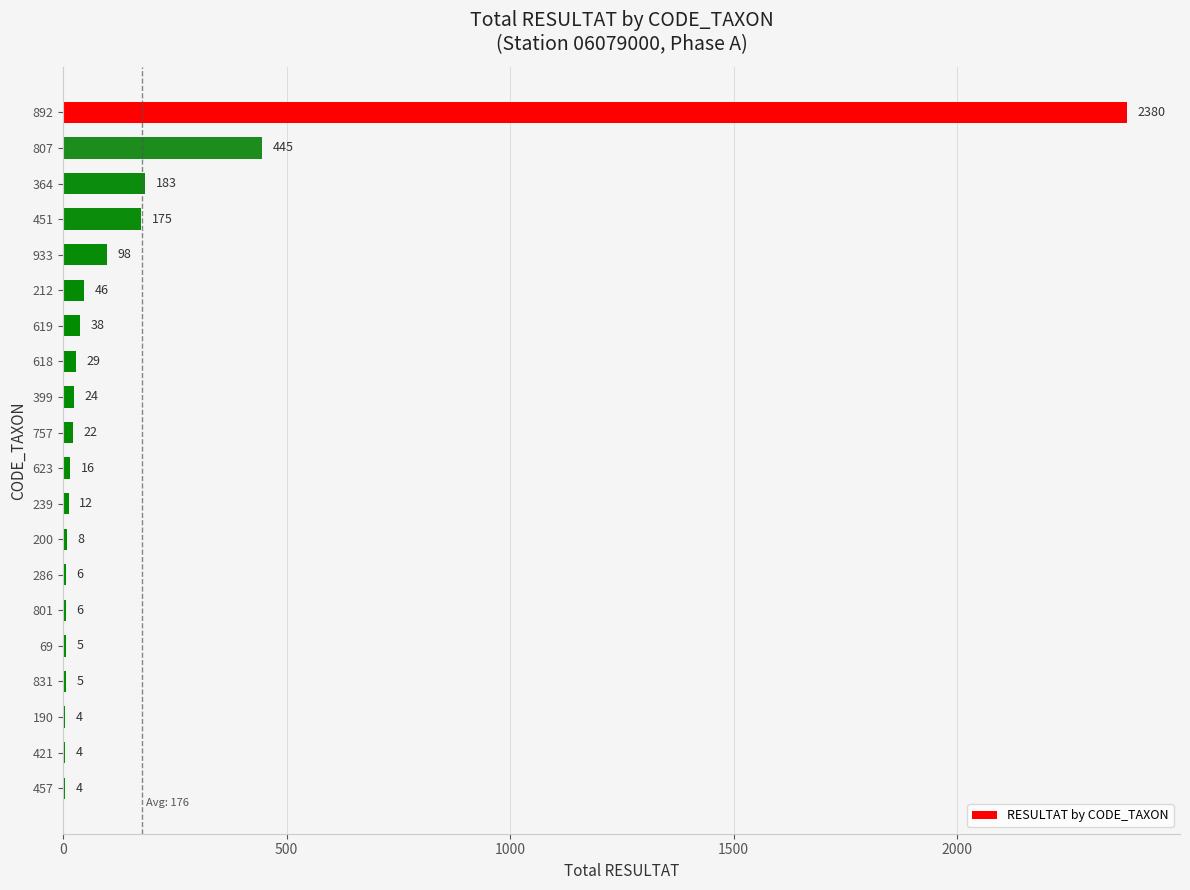

Is it true that the value at 212 is 46?

True